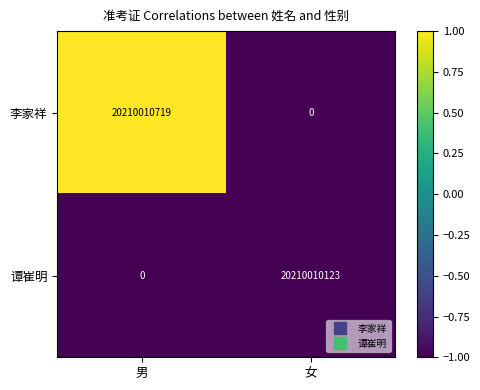

Between 男 and 女, which series saw the biggest shift?

李家祥